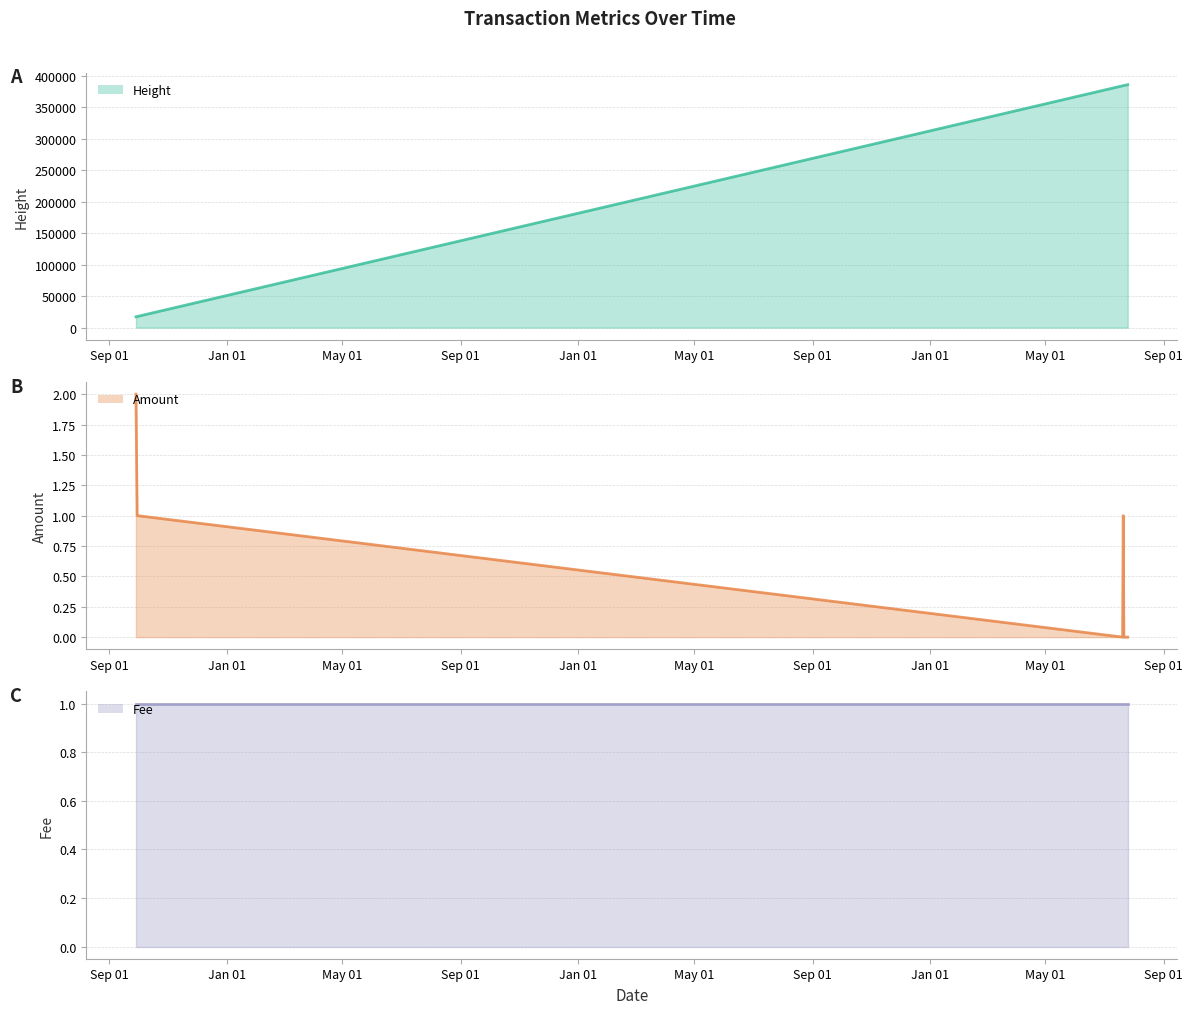

True or false: Amount and Height intersect in this chart.

False